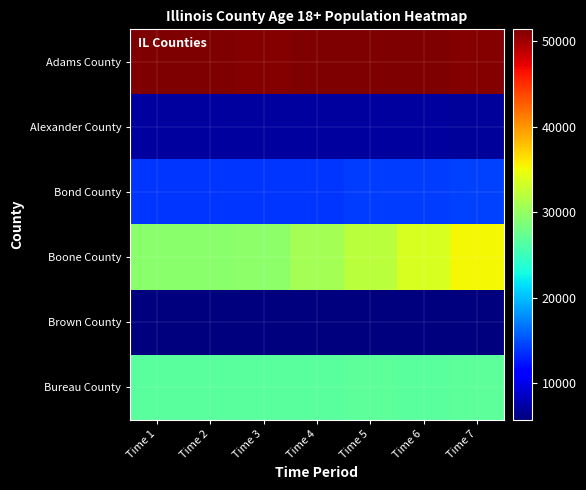

Reading left to right, what are all the values shown in this chart?

Adams County: Time 1=51276	Time 2=51276	Time 3=51233	Time 4=51317	Time 5=51415	Time 6=51292	Time 7=51077
Alexander County: Time 1=7114	Time 2=7114	Time 3=7124	Time 4=7055	Time 5=7078	Time 6=6977	Time 7=6908
Bond County: Time 1=13771	Time 2=13769	Time 3=13811	Time 4=13841	Time 5=14114	Time 6=14205	Time 7=14343
Boone County: Time 1=29340	Time 2=29340	Time 3=29553	Time 4=30748	Time 5=32080	Time 6=33618	Time 7=35321
Brown County: Time 1=5716	Time 2=5716	Time 3=5731	Time 4=5744	Time 5=5698	Time 6=5749	Time 7=5703
Bureau County: Time 1=26718	Time 2=26718	Time 3=26732	Time 4=26748	Time 5=26891	Time 6=26748	Time 7=26891